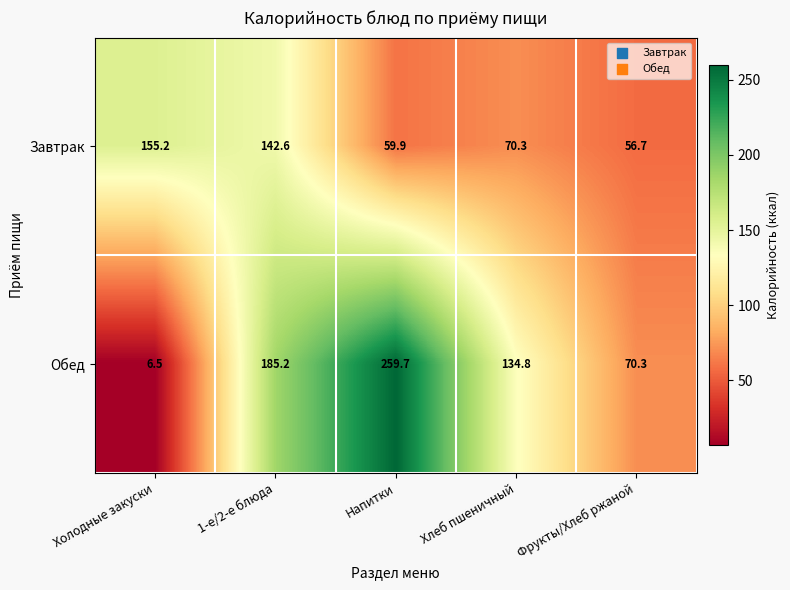

Reading left to right, what are all the values shown in this chart?

Завтрак: Холодные закуски=155.2	1-е/2-е блюда=142.6	Напитки=59.9	Хлеб пшеничный=70.3	Фрукты/Хлеб ржаной=56.7
Обед: Холодные закуски=6.5	1-е/2-е блюда=185.2	Напитки=259.7	Хлеб пшеничный=134.8	Фрукты/Хлеб ржаной=70.3